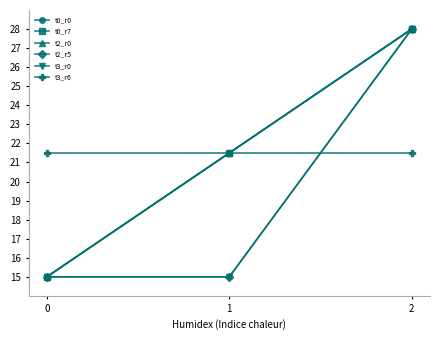

Reading left to right, what are all the values shown in this chart?

t0_r0: 15.0	21.5	28.0
t0_r7: 15.0	21.5	28.0
t2_r0: 15.0	21.5	28.0
t2_r5: 15.0	15.0	28.0
t3_r0: 15.0	15.0	28.0
t3_r6: 21.5	21.5	21.5